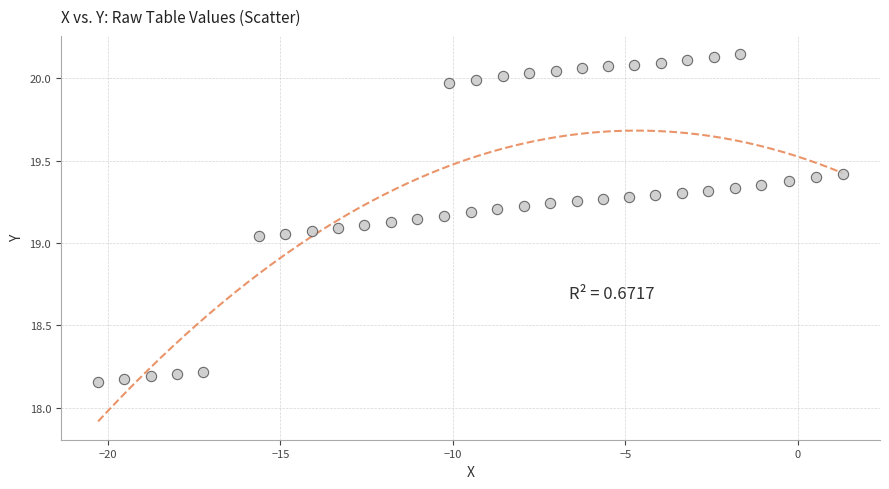

What is the range of Y values (max minus min)?

2.0